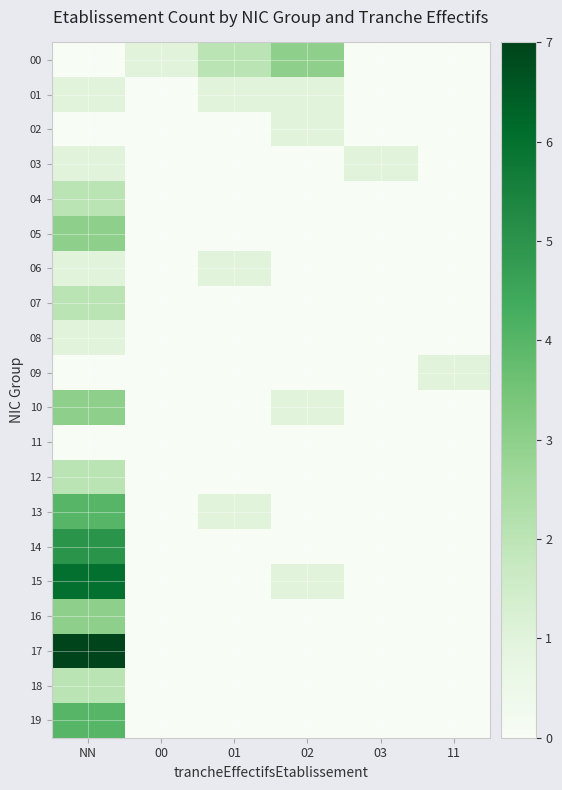

What is the greatest value displayed?

7